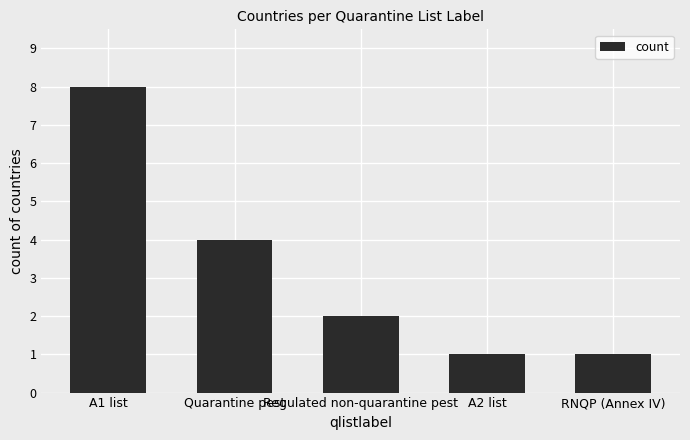

What position from the left is Quarantine pest?

2